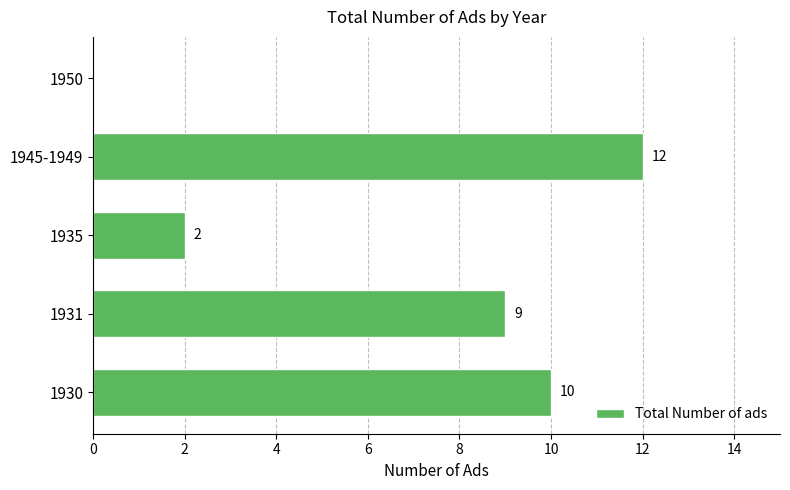

How many categories are shown in the chart?

5